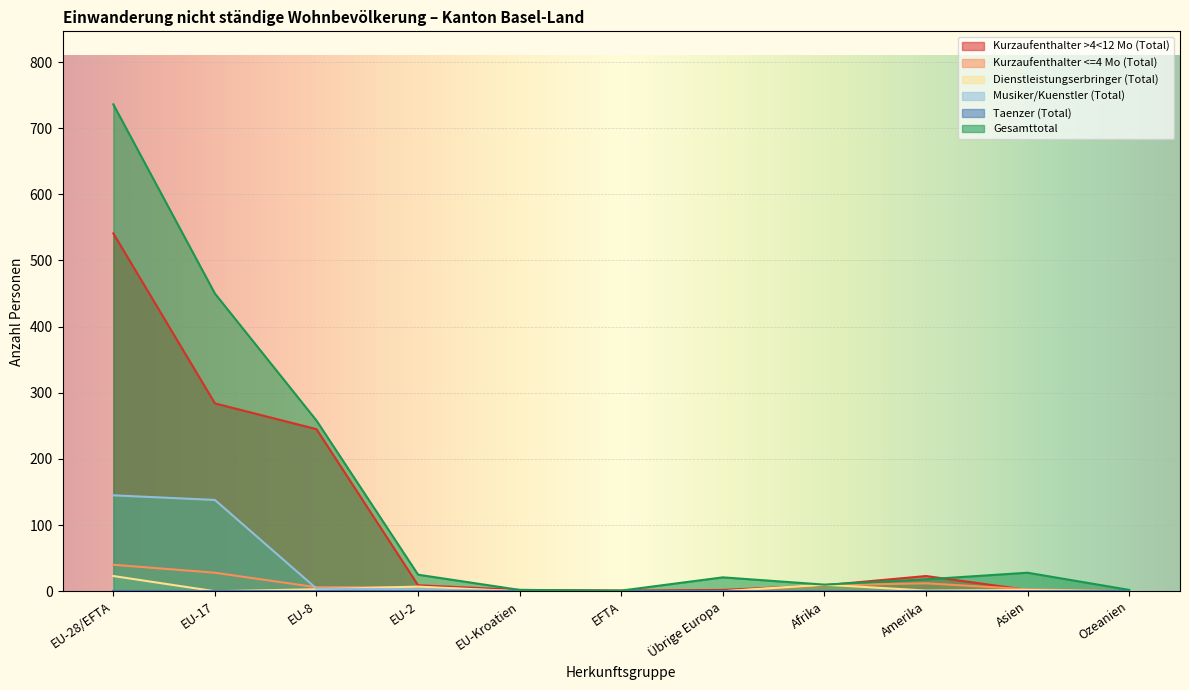

True or false: Gesamttotal has a value of 396 at EU-8.

False